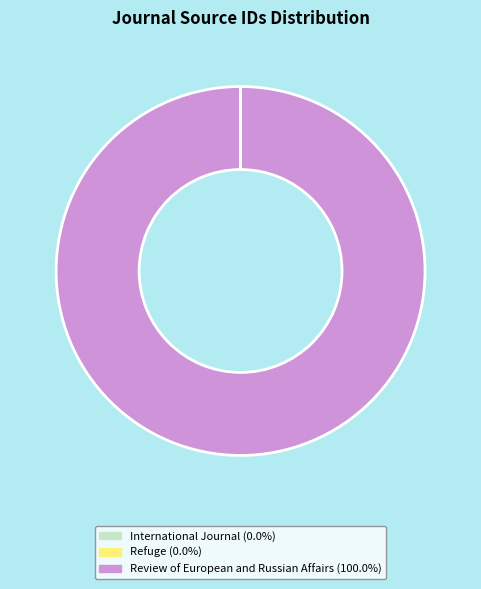

Is Review of European and Russian Affairs the majority of the pie?

Yes